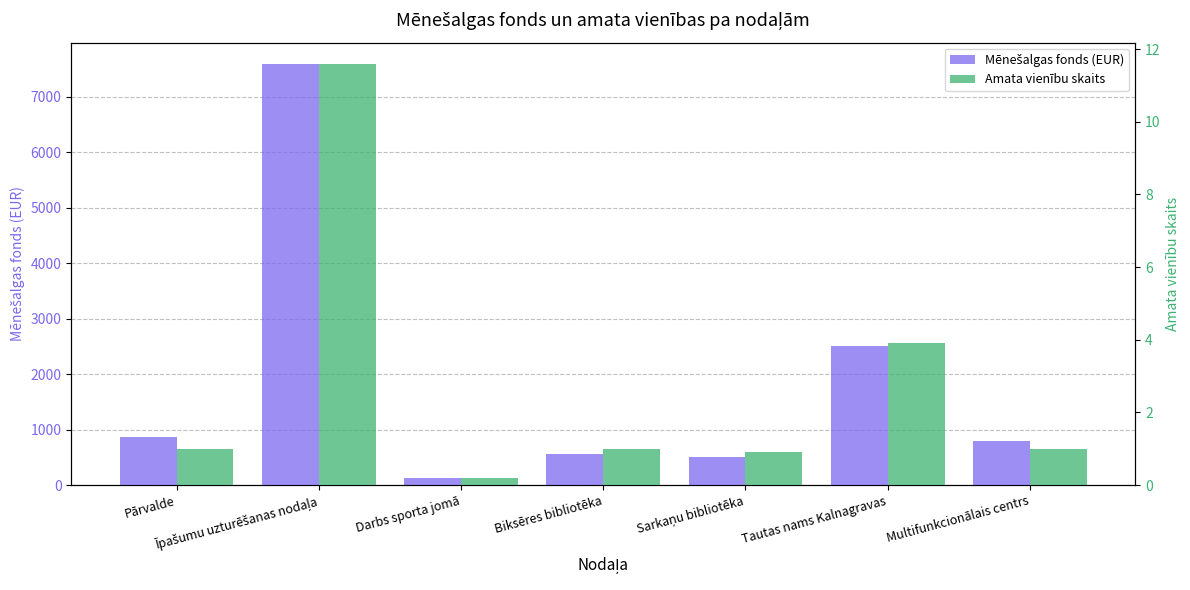

True or false: Amata vienību skaits has a value of 1.7 at Multifunkcionālais centrs.

False